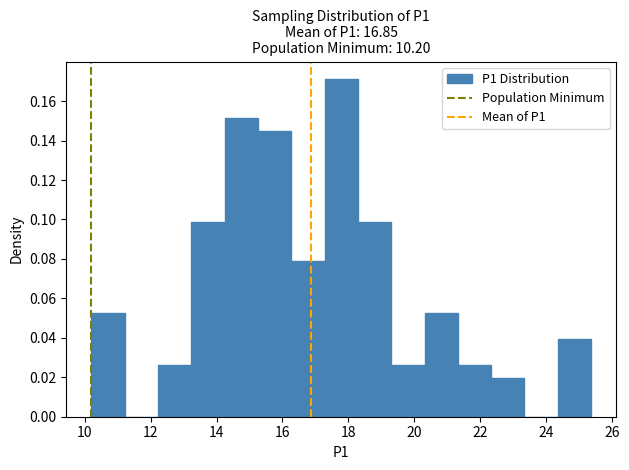

Which range on the x-axis has the tallest bar?

17.2 to 18.2